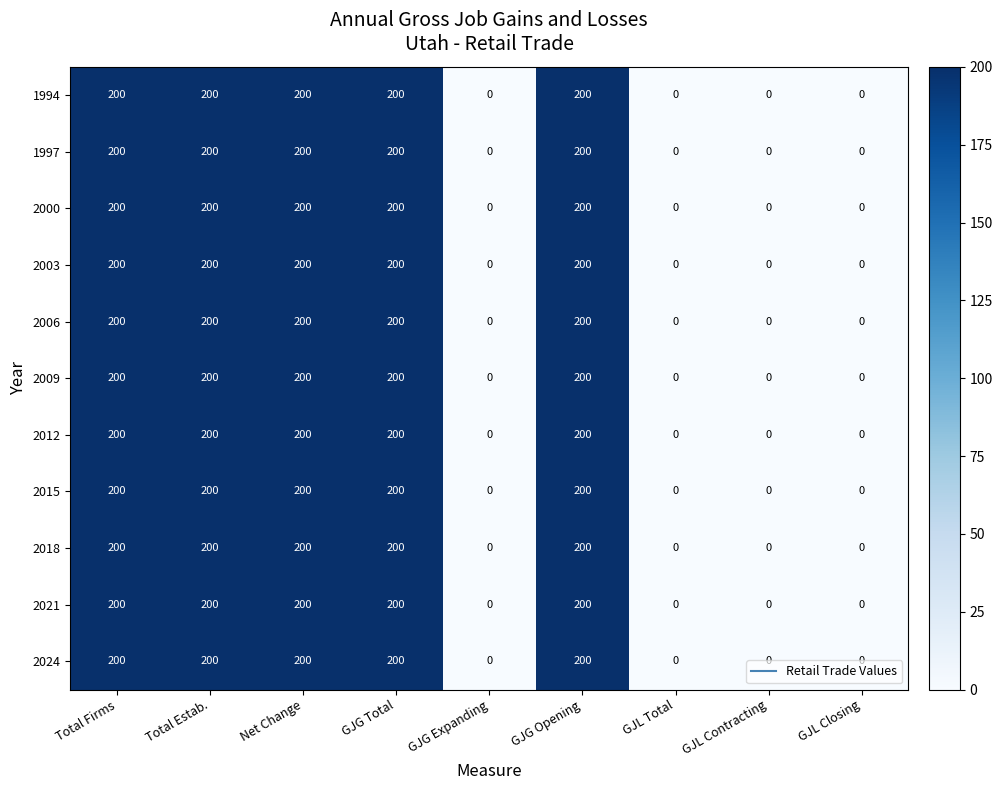

Is the value of 1997 at GJL Closing greater than the value of 2012 at Net Change?

No